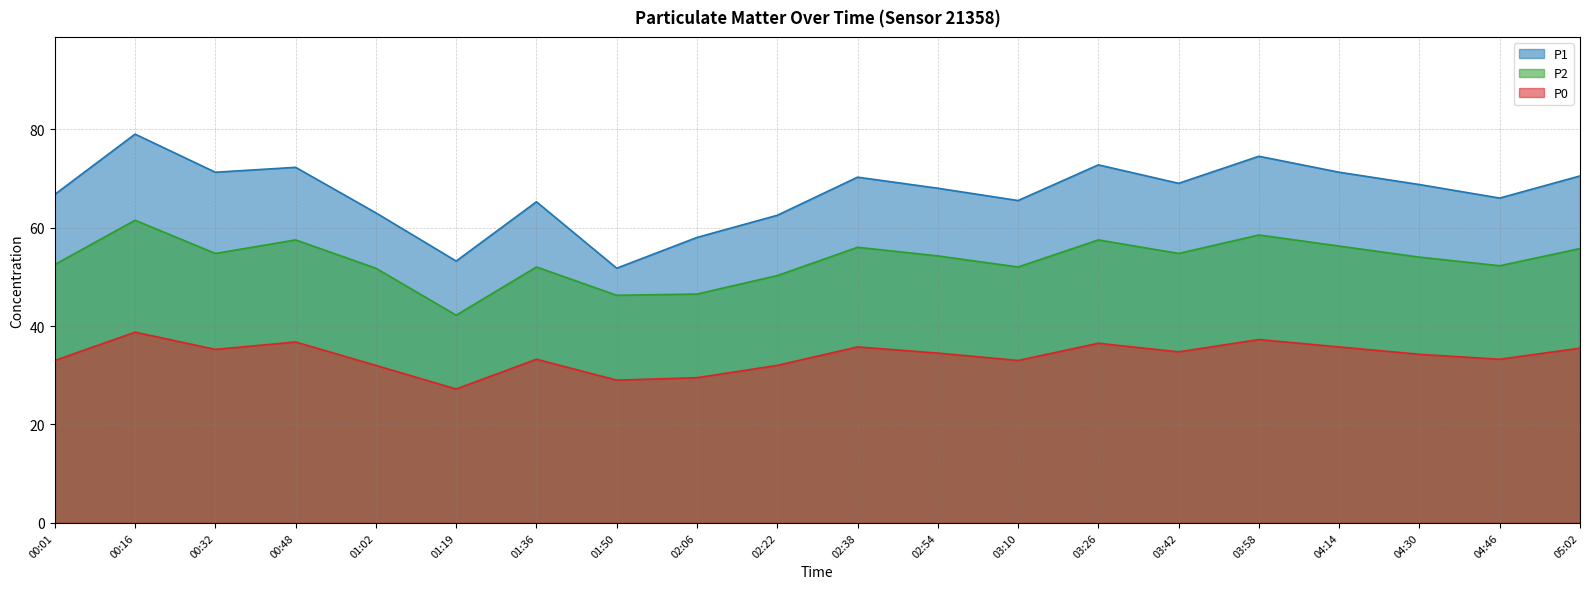

What is the spread (max minus min) of values at 04:14?

35.5